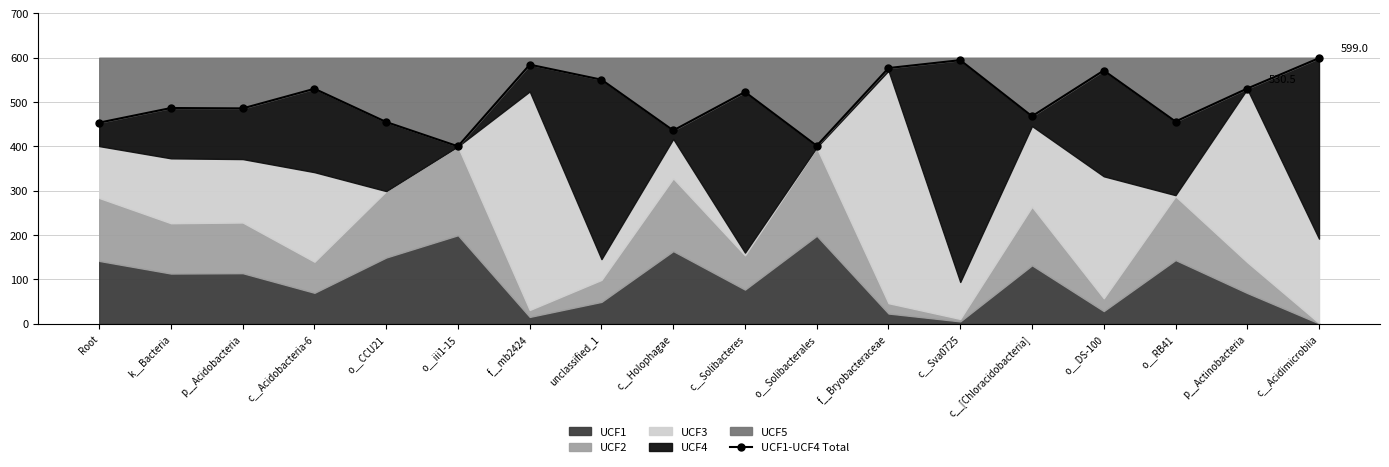

How many lines are shown in the chart?

1